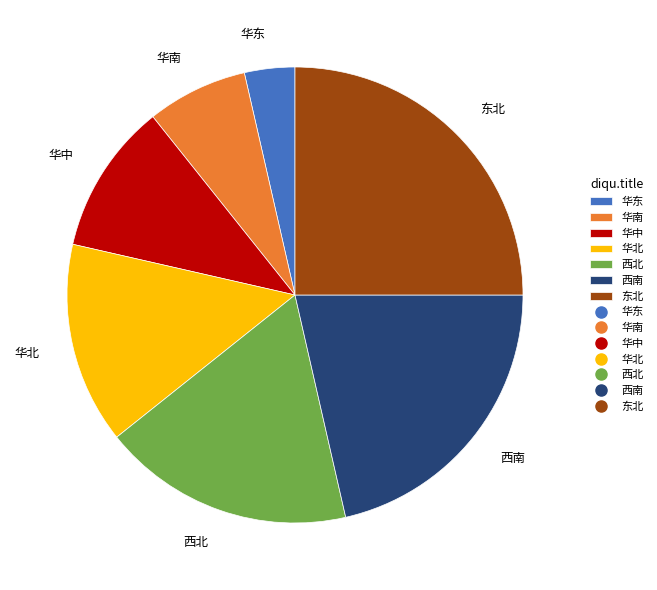

Is there a majority slice in this chart?

No